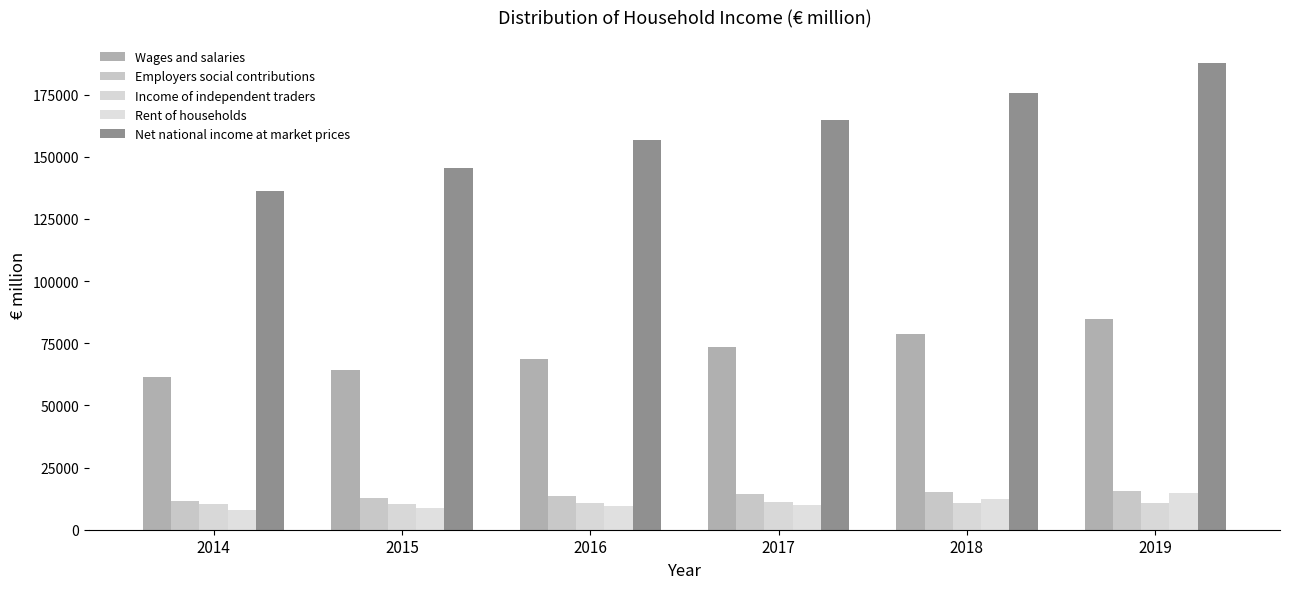

List the labels in order of Wages and salaries value, smallest first.

2014, 2015, 2016, 2017, 2018, 2019